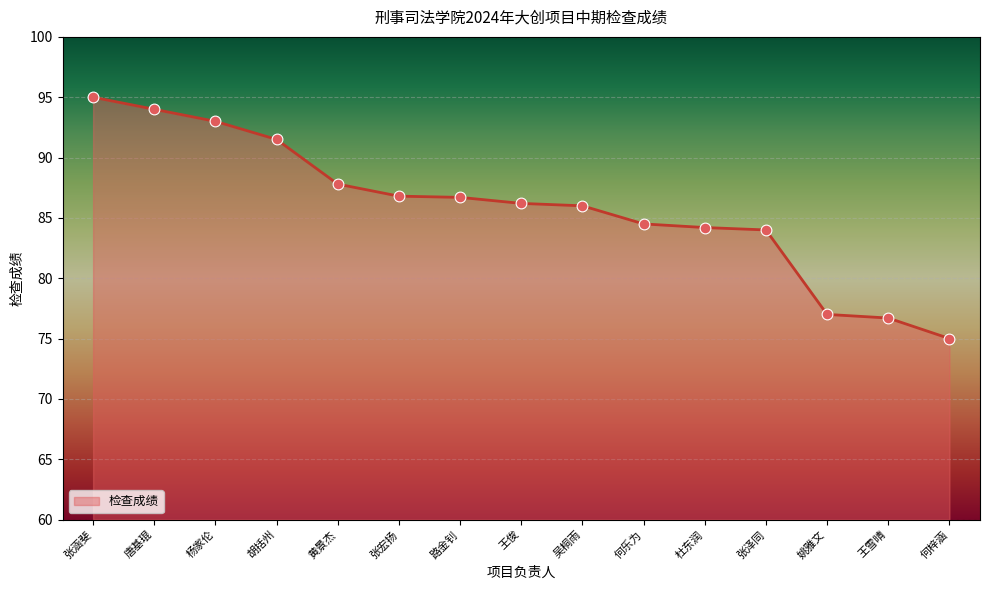

What is the ratio of the value at 杨家伦 to the value at 何梓涵?

1.2